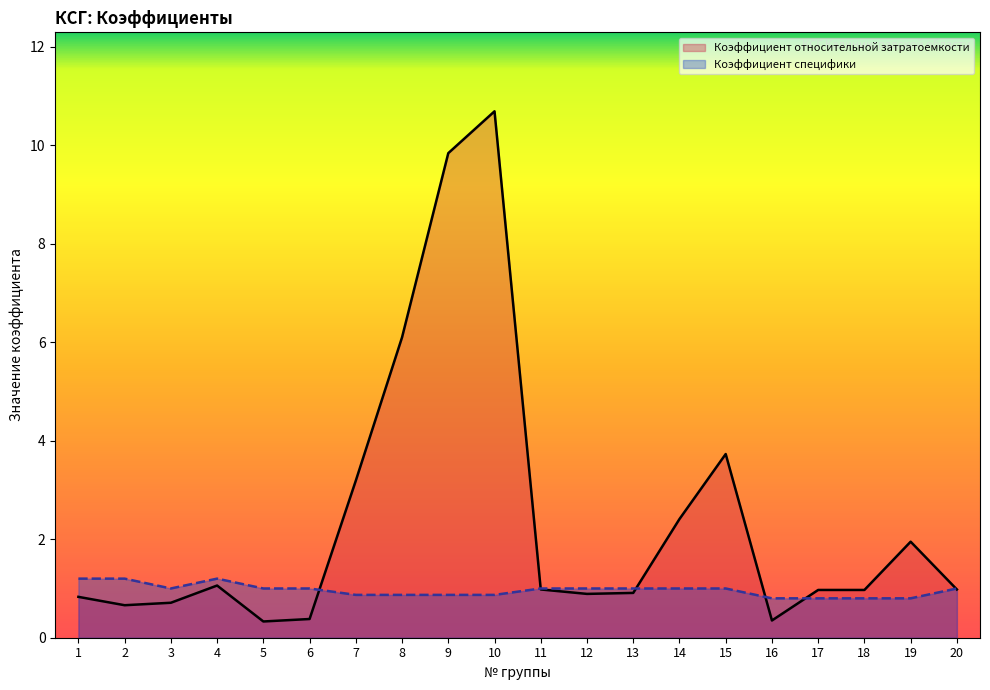

What is the value of the Коэффициент специфики point at the 15th from the left?

1.0